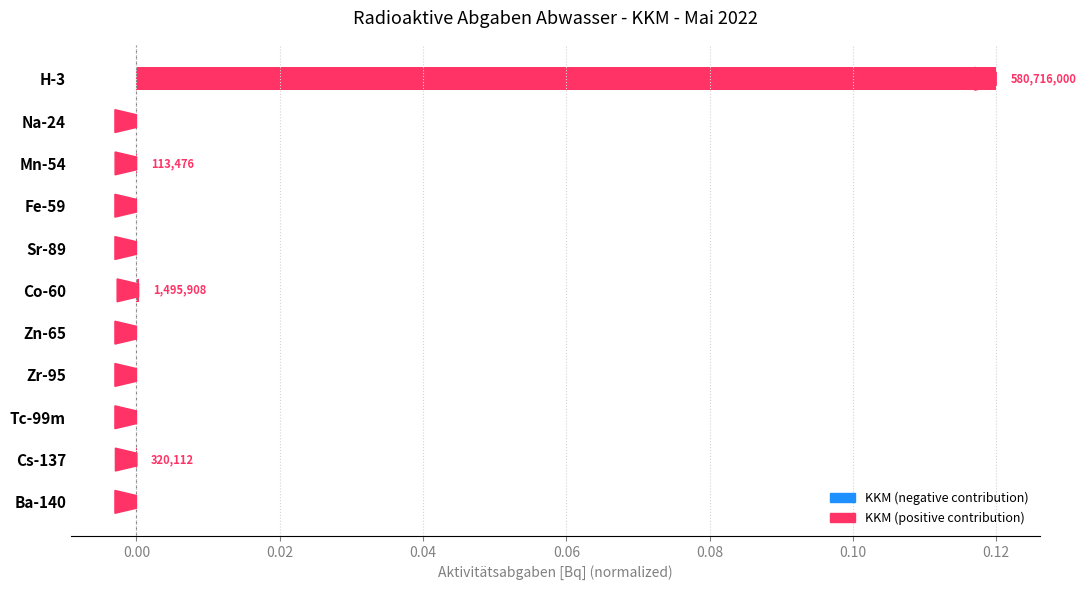

Which label corresponds to the largest value in the chart?

H-3